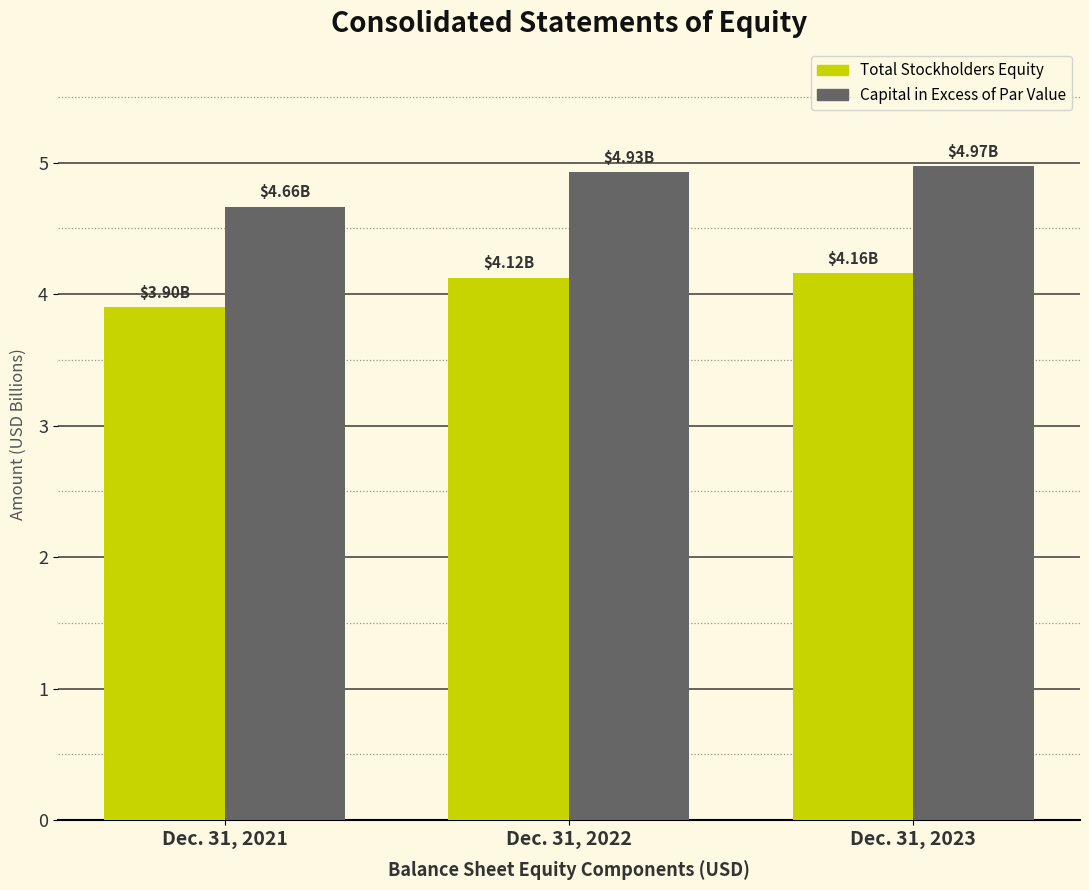

At Dec. 31, 2022, list the series in order from smallest to largest.

Total Stockholders Equity, Capital in Excess of Par Value